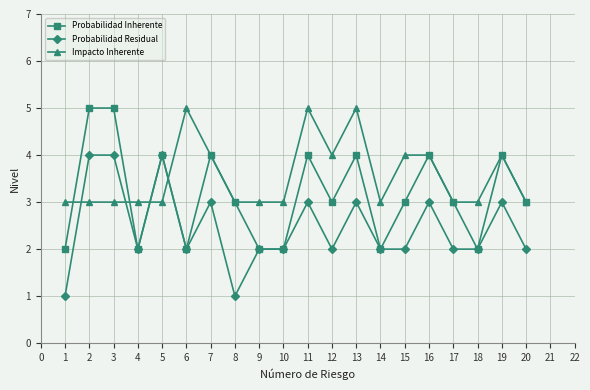

Reading left to right, extract all data points from this chart.

Probabilidad Inherente: 2	5	5	2	4	2	4	3	2	2	4	3	4	2	3	4	3	2	4	3
Probabilidad Residual: 1	4	4	2	4	2	3	1	2	2	3	2	3	2	2	3	2	2	3	2
Impacto Inherente: 3	3	3	3	3	5	4	3	3	3	5	4	5	3	4	4	3	3	4	3